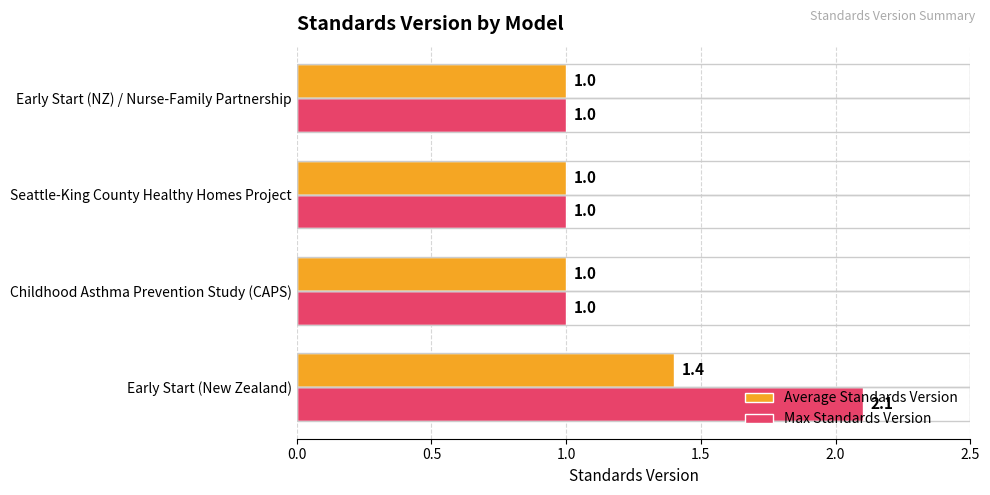

Is it true that Max Standards Version equals 1.4 at Seattle-King County Healthy Homes Project?

False